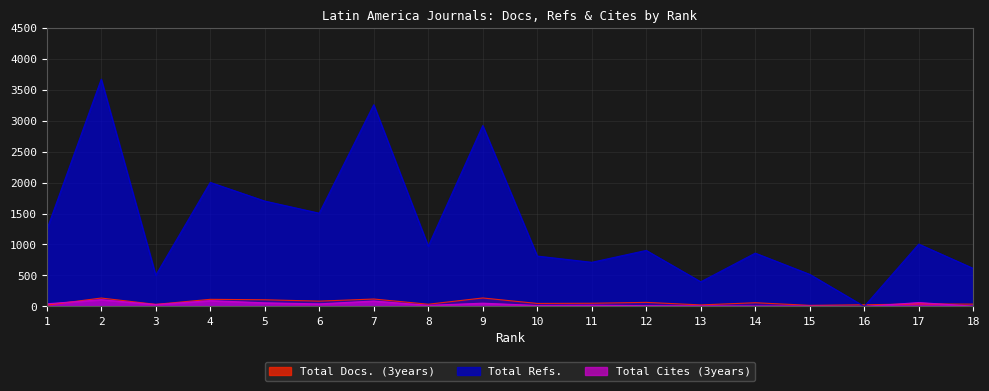

What value does the Total Refs. series have at 6, to the nearest 50?

1500